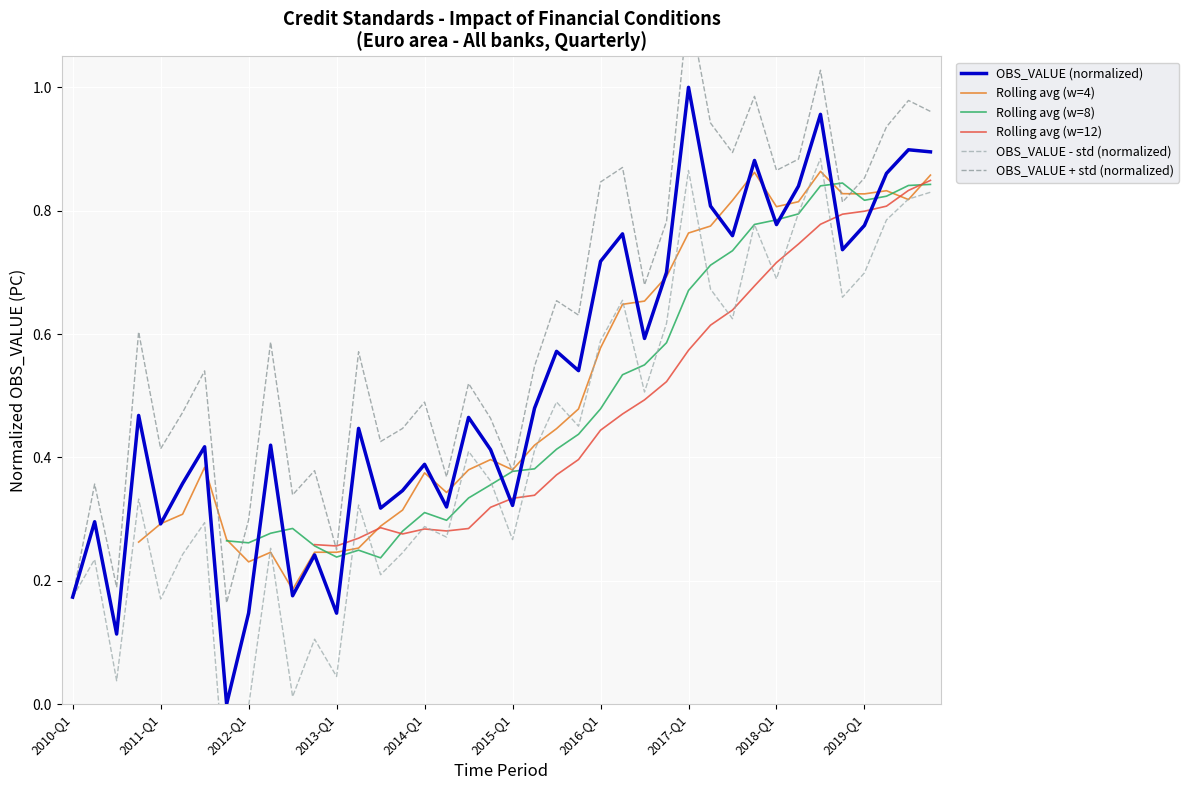

What is the difference between the second highest and minimum values?

1.0